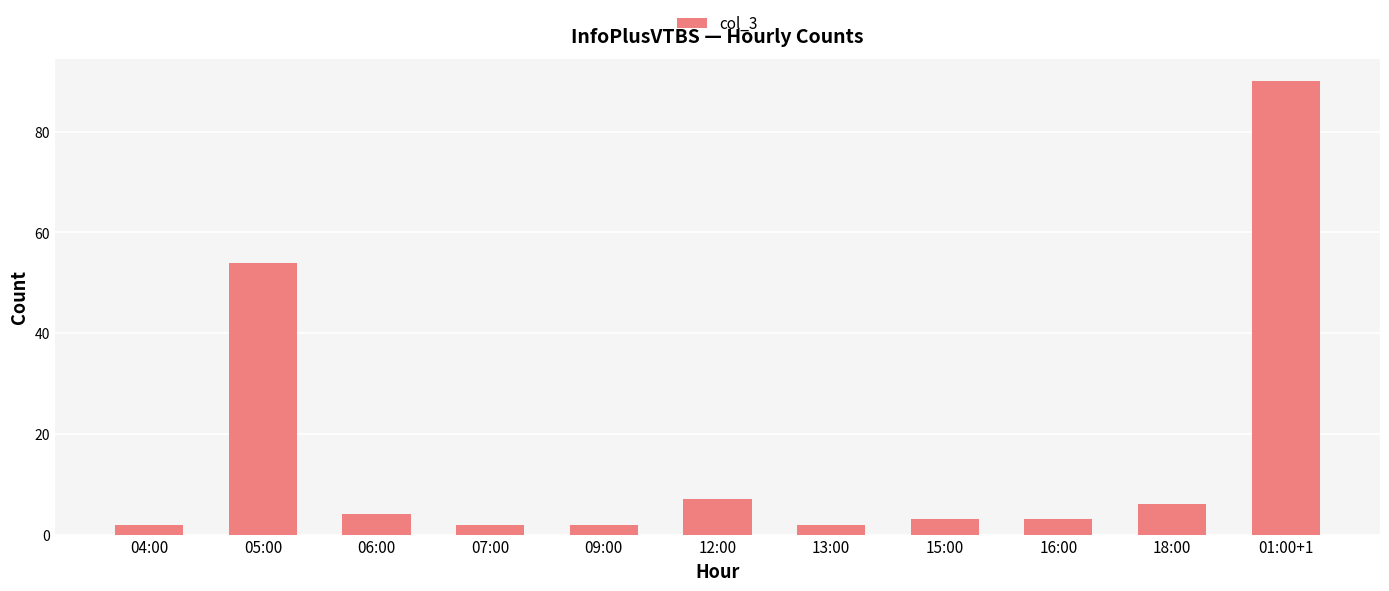

Reading left to right, extract all data points from this chart.

04:00=2	05:00=54	06:00=4	07:00=2	09:00=2	12:00=7	13:00=2	15:00=3	16:00=3	18:00=6	01:00+1=90